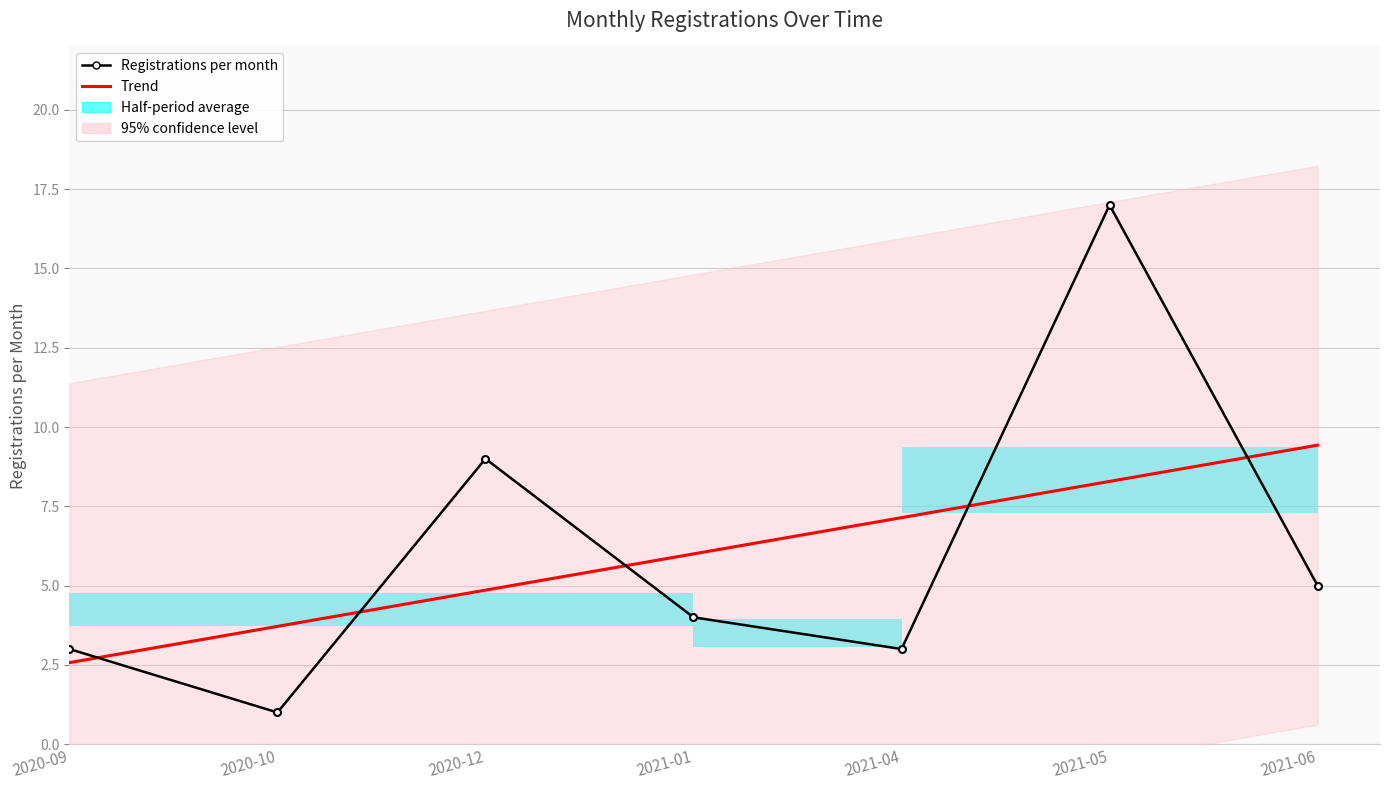

What is the label of the 4th bar from the right?

2021-01